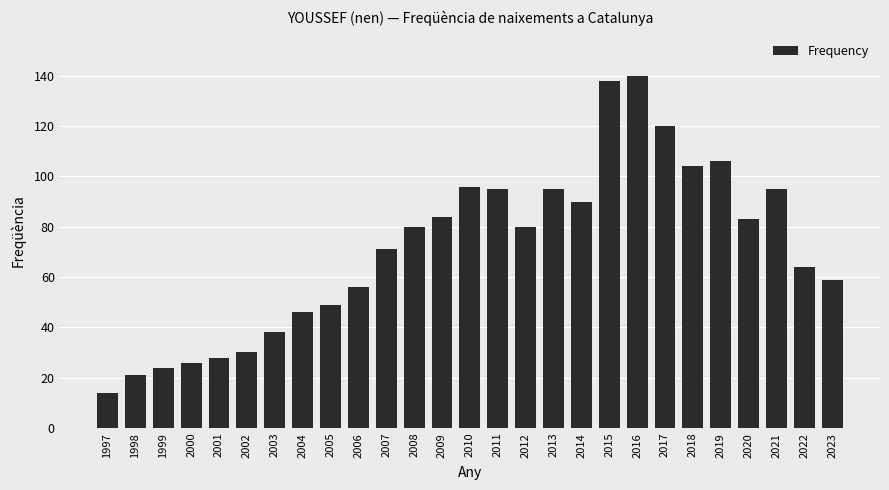

The chart shows a value of 46 at 2004. True or false?

True